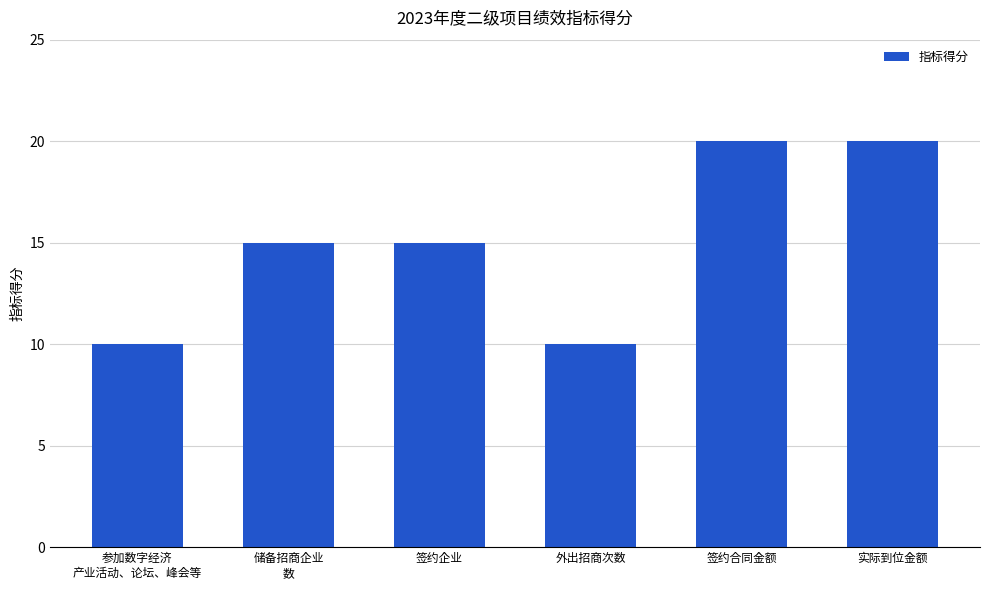

Which has a higher value, 签约企业 or 实际到位金额?

实际到位金额